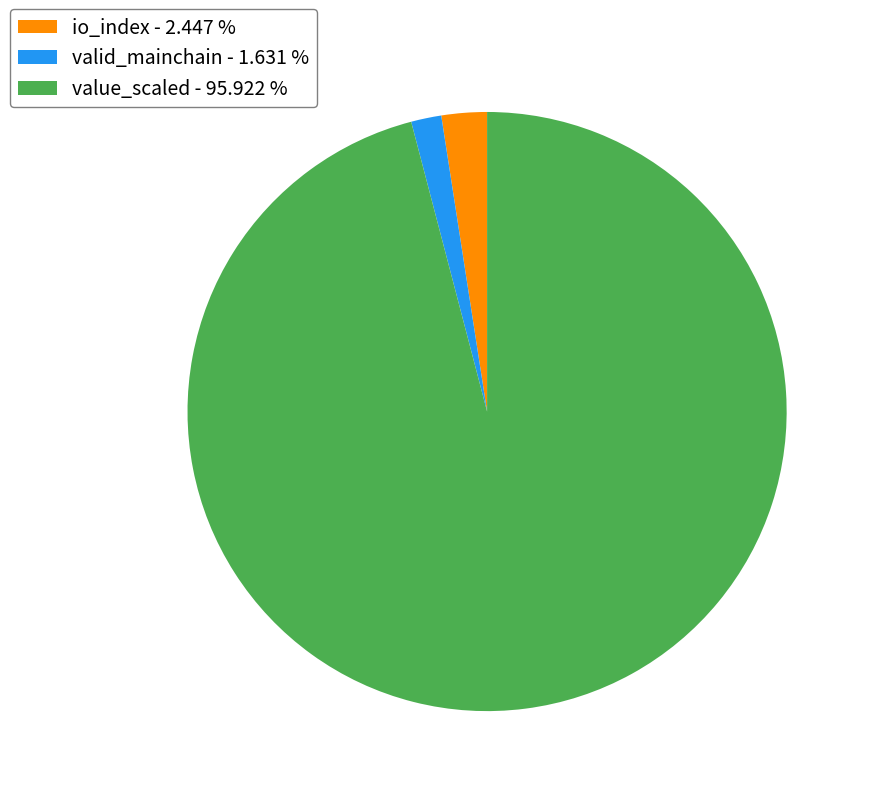

Count the number of slices in the pie.

3